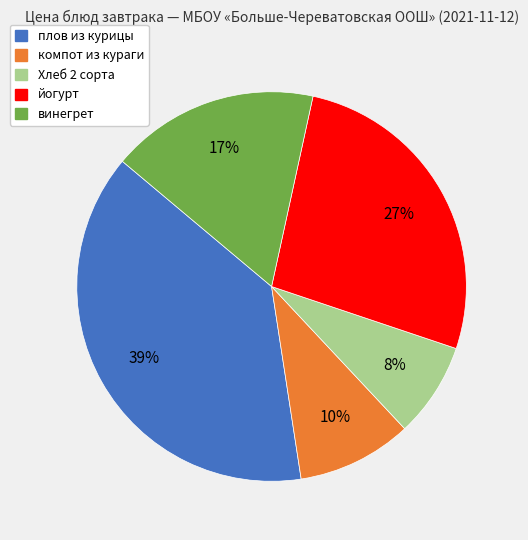

Is there any slice that represents more than half of the pie?

No